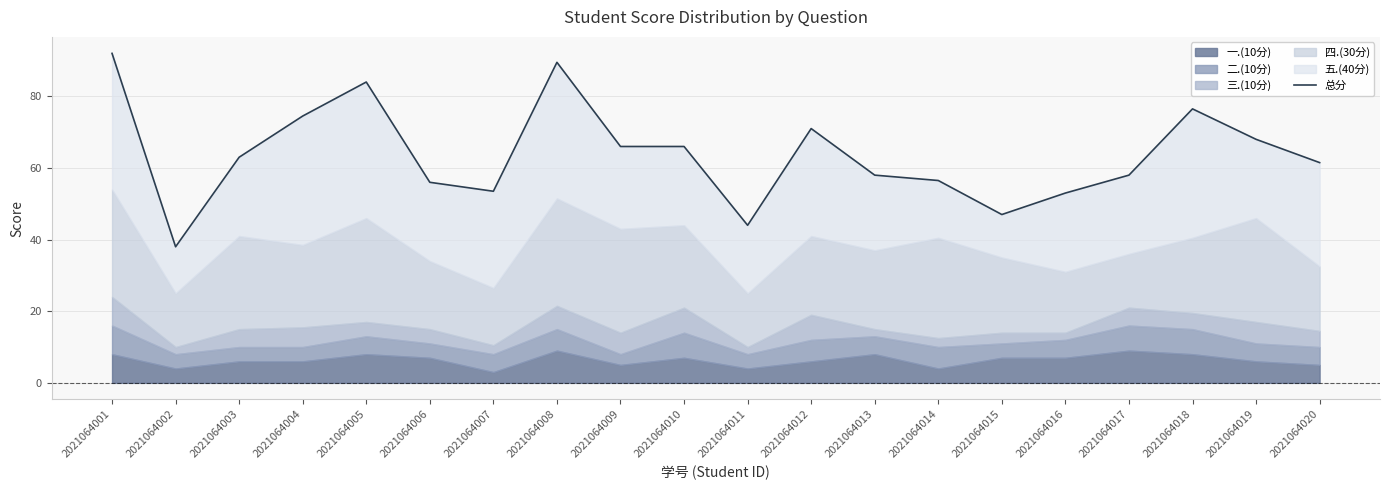

Rank the categories by value from highest to lowest.

2021064001, 2021064008, 2021064005, 2021064018, 2021064004, 2021064012, 2021064019, 2021064009, 2021064010, 2021064003, 2021064020, 2021064013, 2021064017, 2021064014, 2021064006, 2021064007, 2021064016, 2021064015, 2021064011, 2021064002